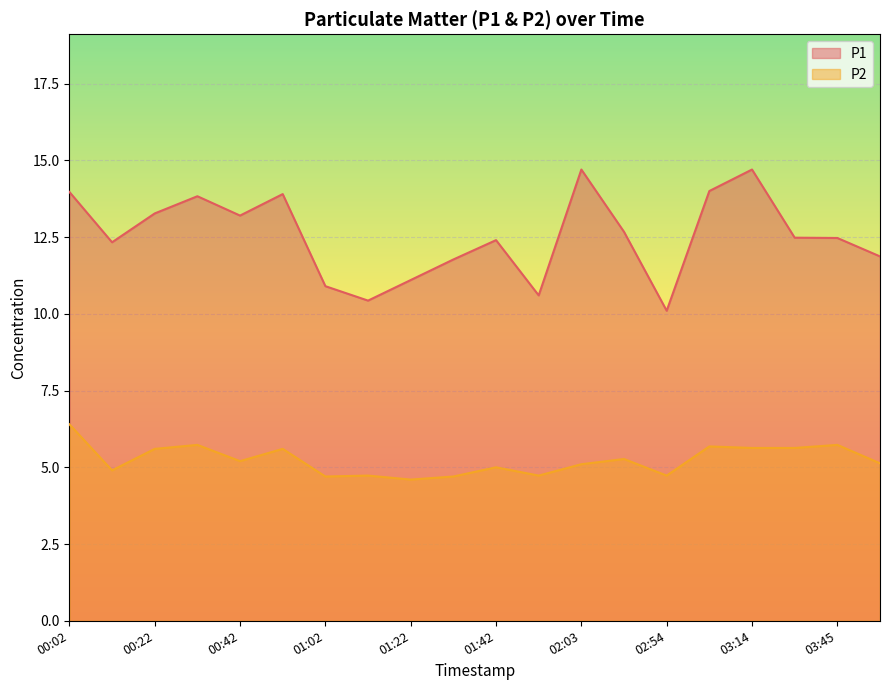

How many data points in P1 are above 12?

13